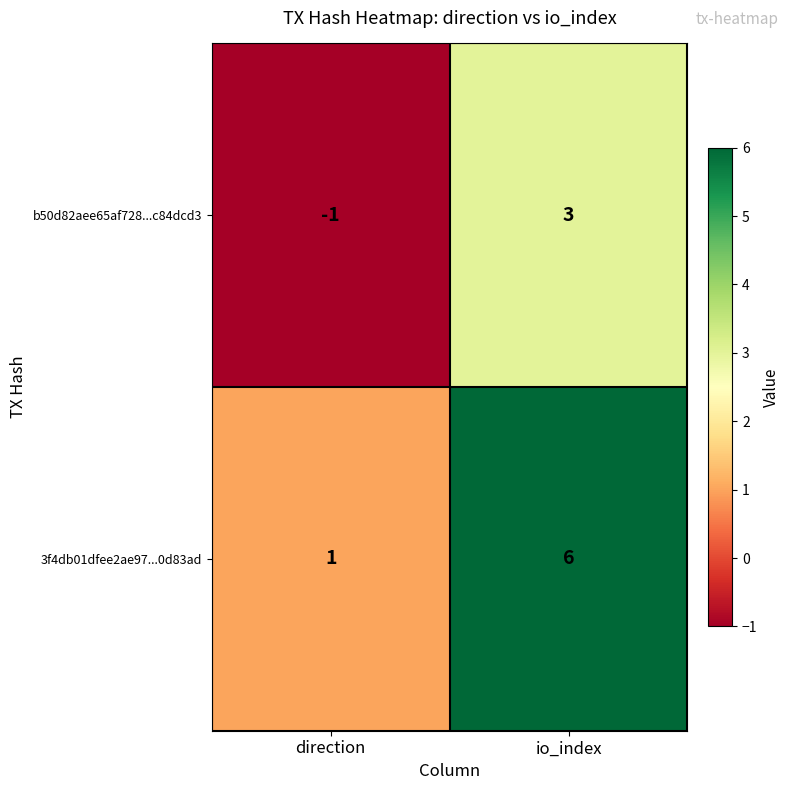

Is it true that b50d82aee65af728...c84dcd3 equals 3 at io_index?

True